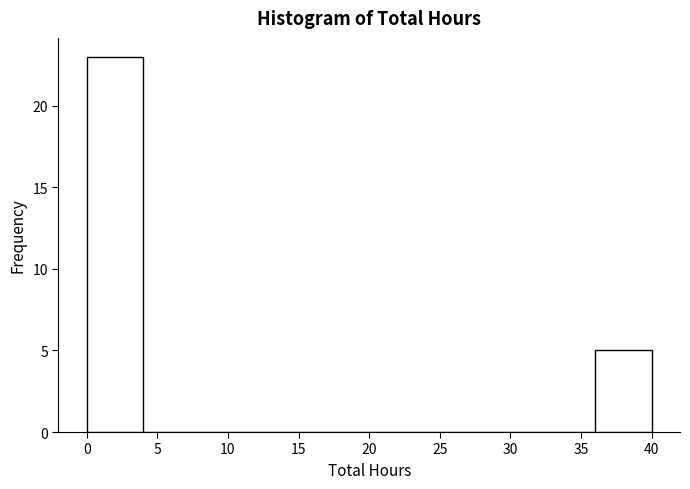

Reading left to right, list every bar in this chart as the range it spans on the x-axis followed by its height. The values are not printed on the chart, so give them approximately, as read against the axis.

0 to 4: 23
4 to 8: 0
8 to 12: 0
12 to 16: 0
16 to 20: 0
20 to 24: 0
24 to 28: 0
28 to 32: 0
32 to 36: 0
36 to 40: 5